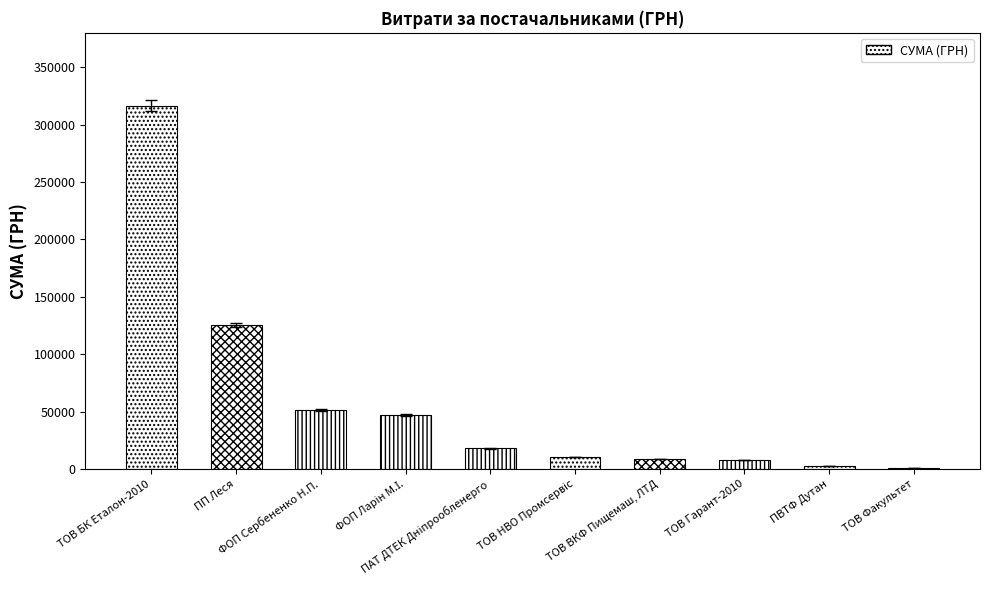

What is the sum of all values?

589662.8